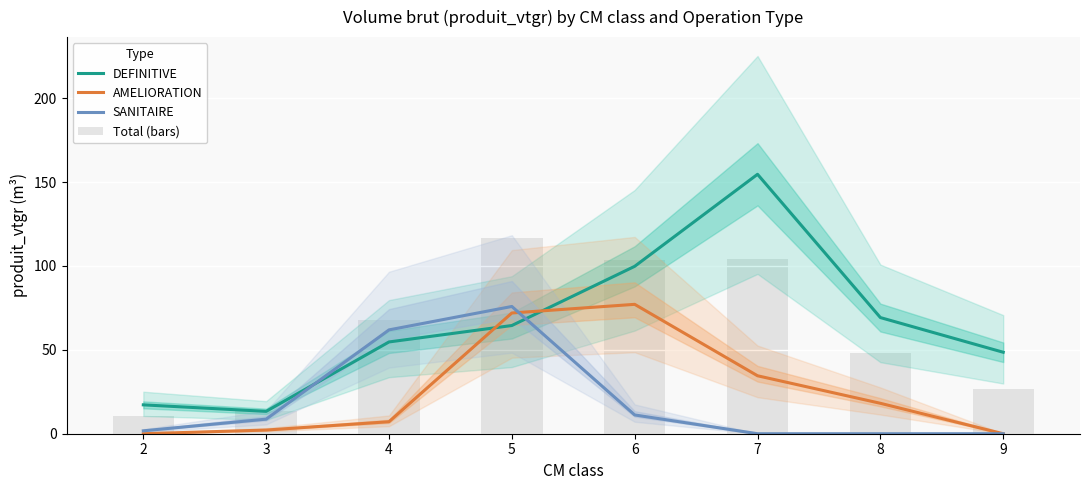

List the series in order of their peak value, lowest first.

SANITAIRE, AMELIORATION, Total (bars), DEFINITIVE